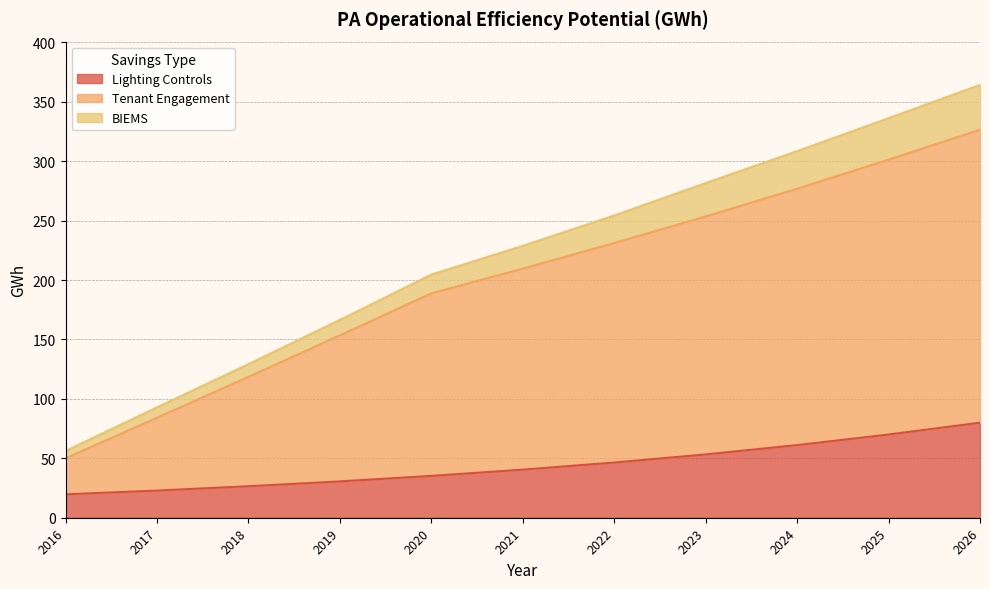

At which category is the sum across all series the highest?

2026